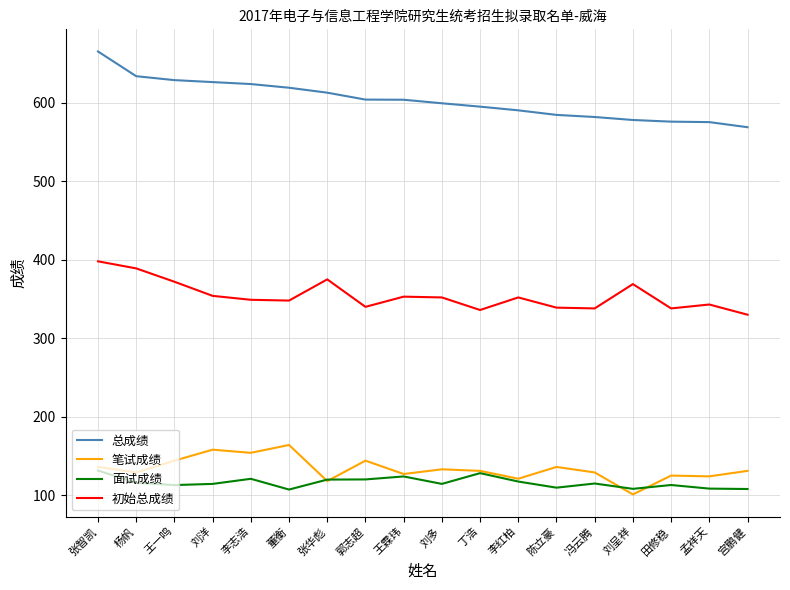

What position from the left is 田修稳?

16